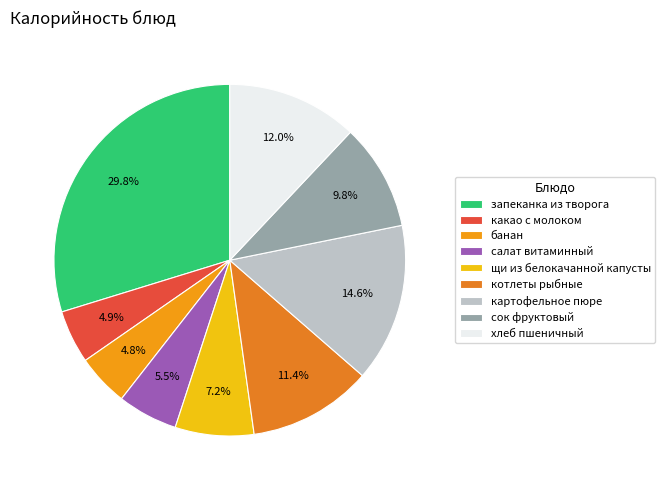

Which has a higher value, щи из белокачанной капусты or картофельное пюре?

картофельное пюре